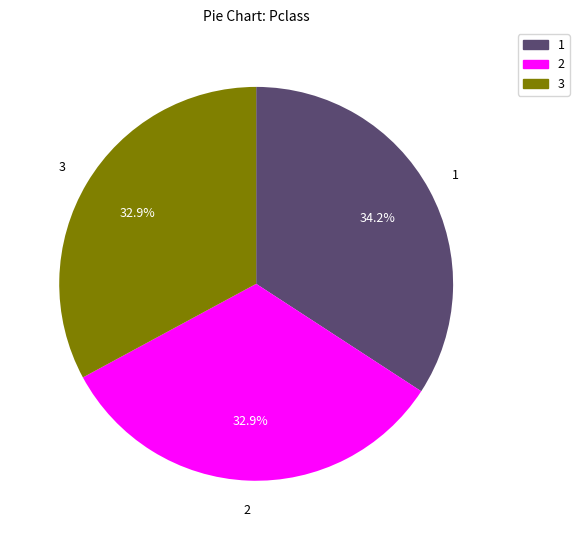

To the nearest percent, what is the average slice percentage?

33%